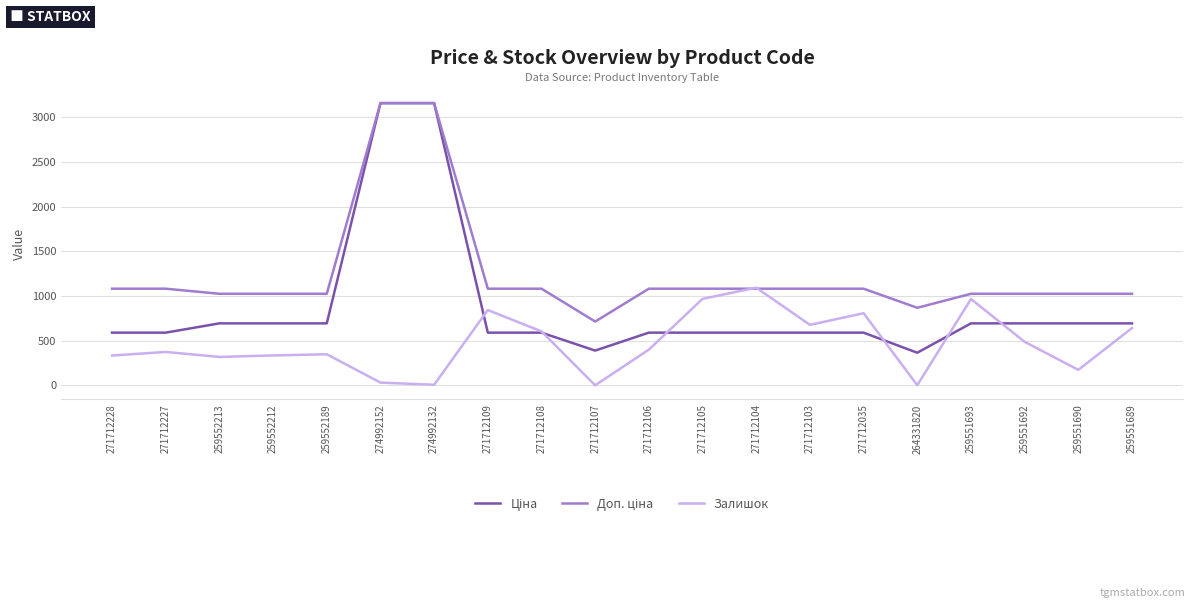

True or false: Залишок has a value of 1275.2 at 271712109.

False